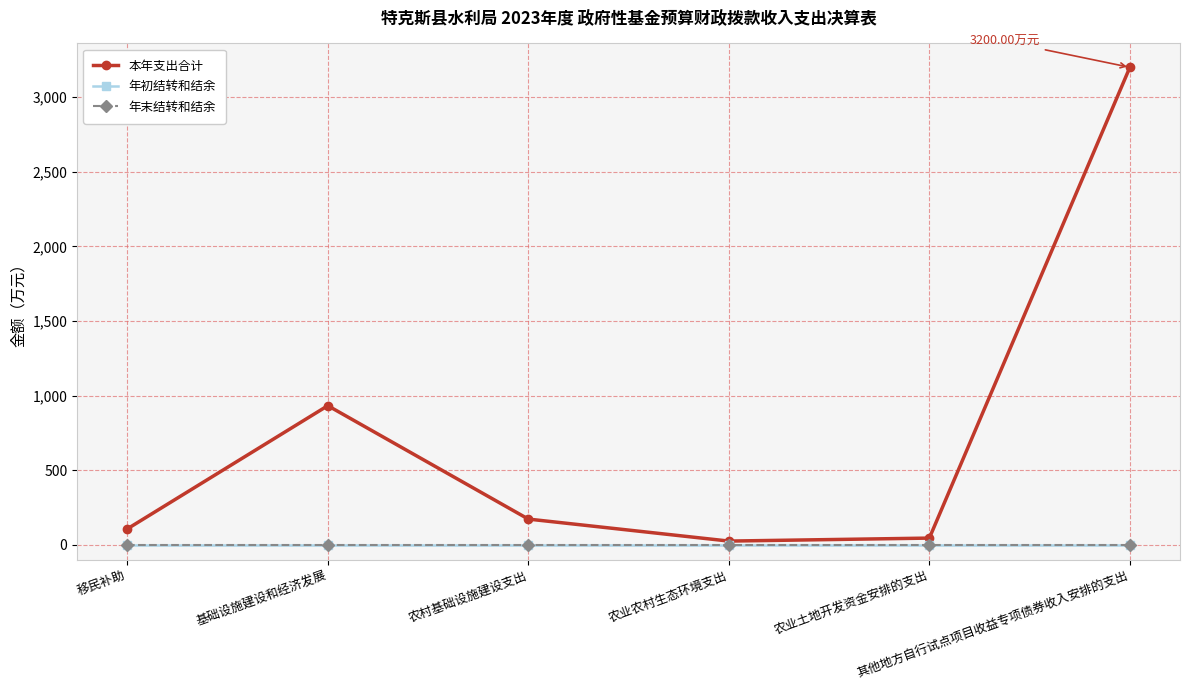

True or false: 年初结转和结余 and 年末结转和结余 intersect in this chart.

False